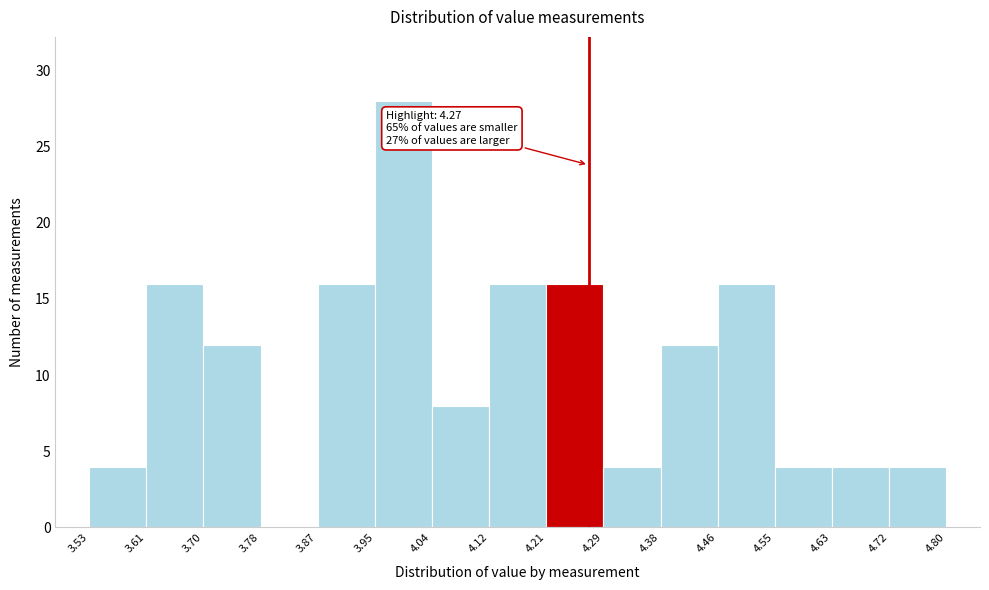

Over which range of the x-axis is the bar tallest?

3.95 to 4.04